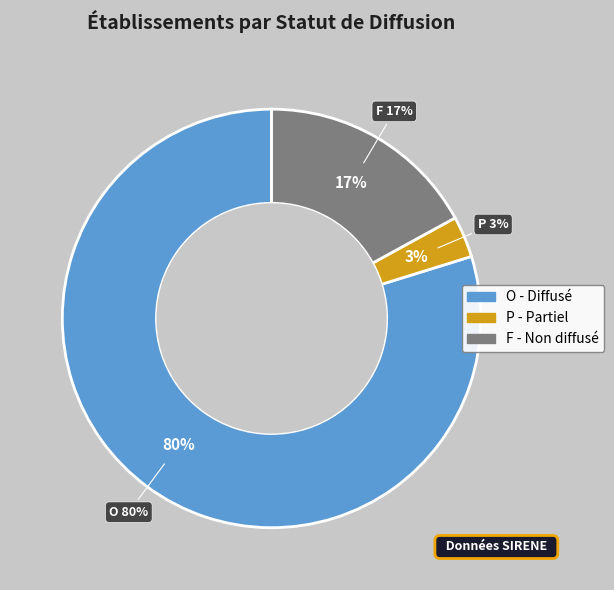

How many segments does this pie chart have?

3